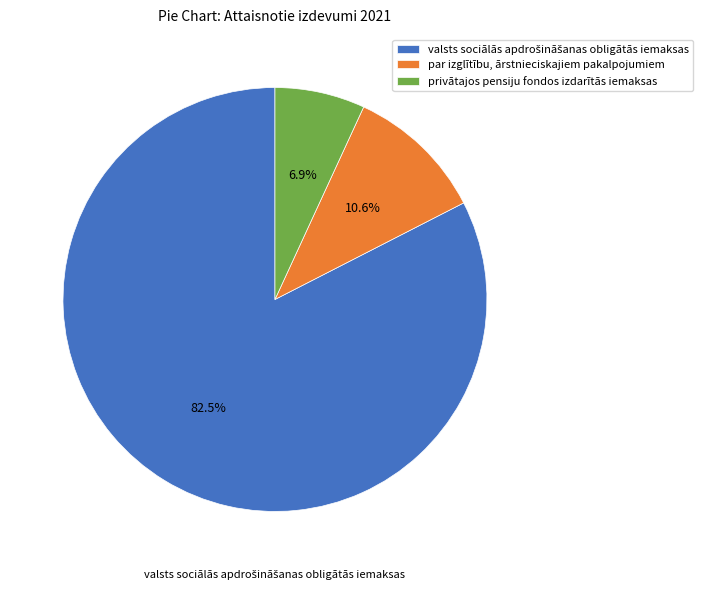

Count the number of slices in the pie.

3